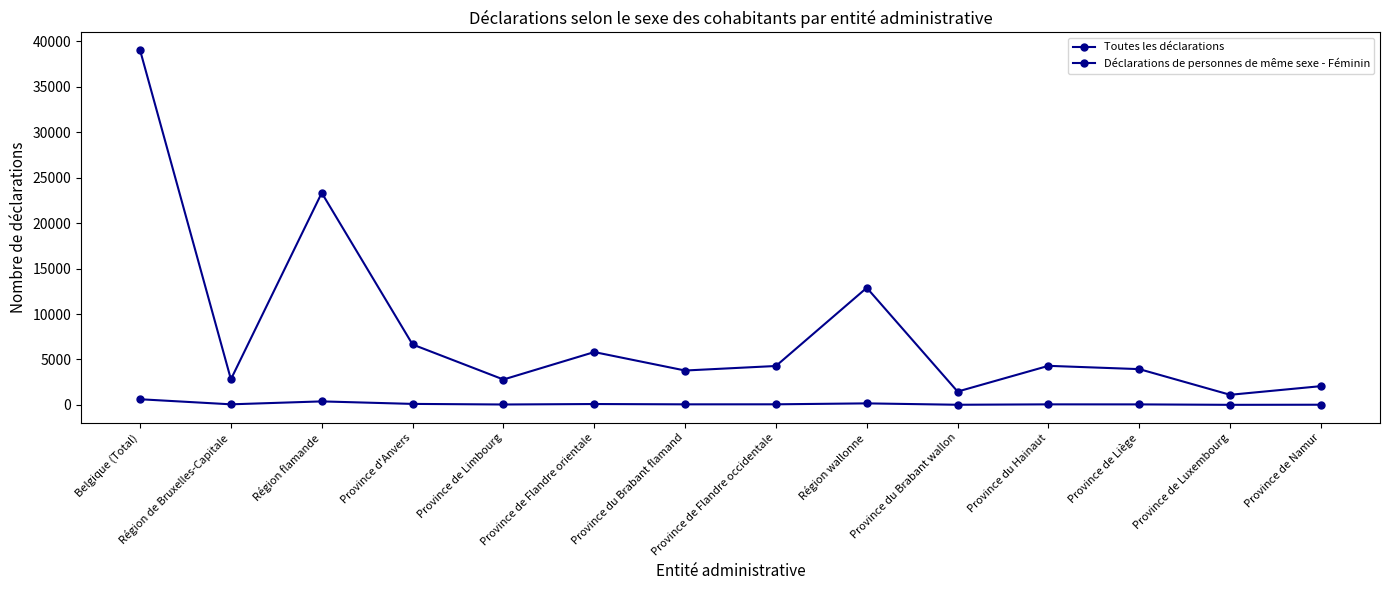

Is the value of Toutes les déclarations at Région wallonne greater than the value of Déclarations de personnes de même sexe - Féminin at Province du Brabant wallon?

Yes